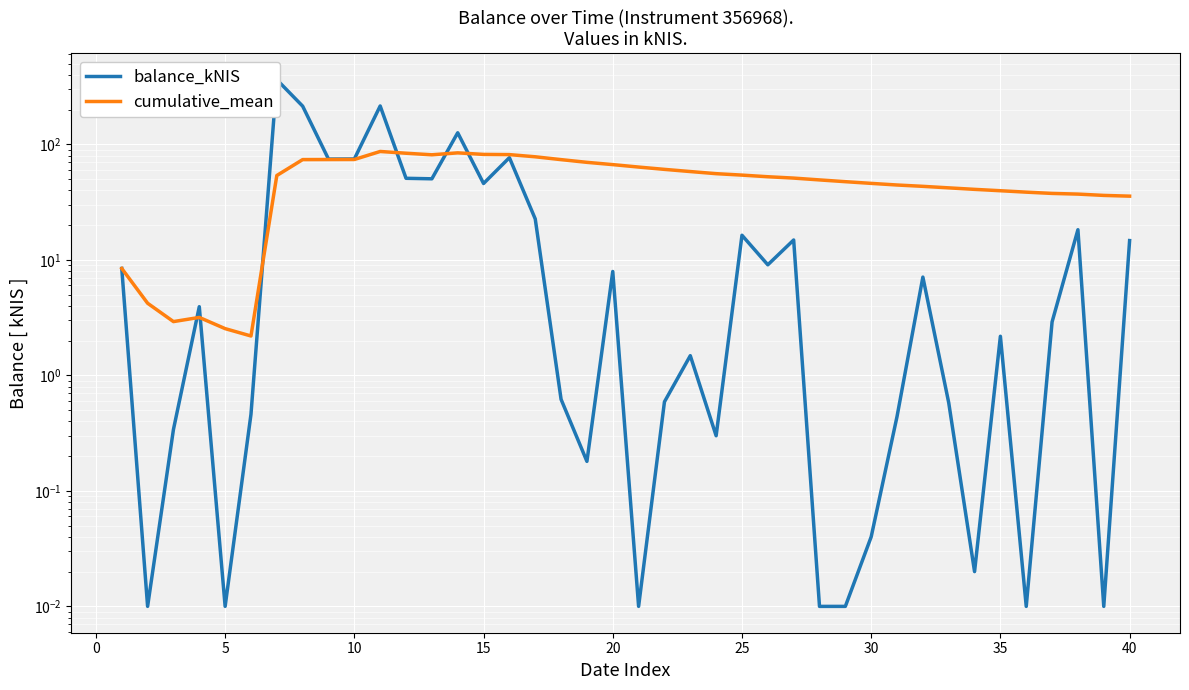

Which has a higher value, 20 or 0?

20